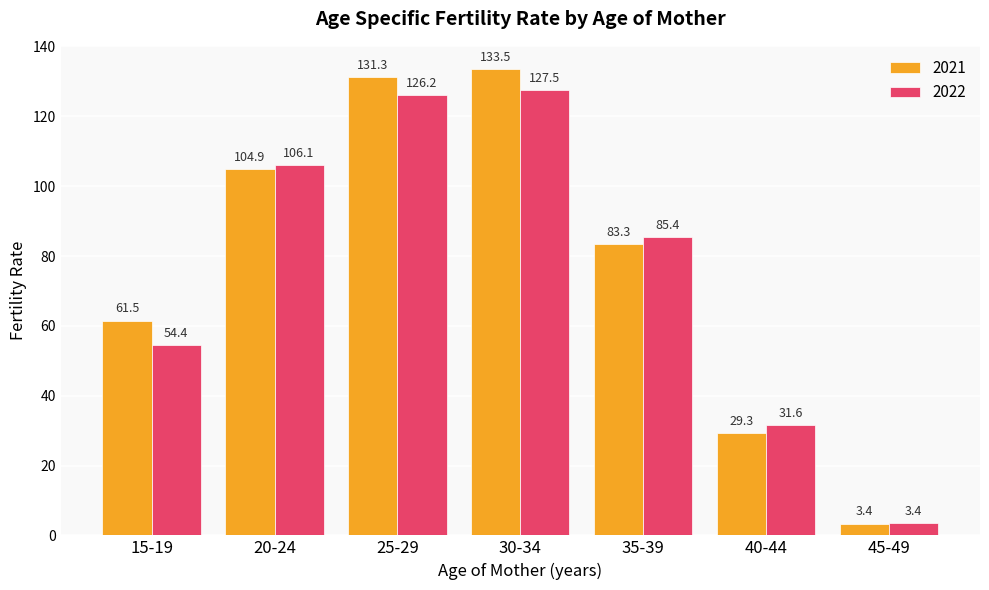

Between 15-19 and 45-49, which series saw the biggest shift?

2021